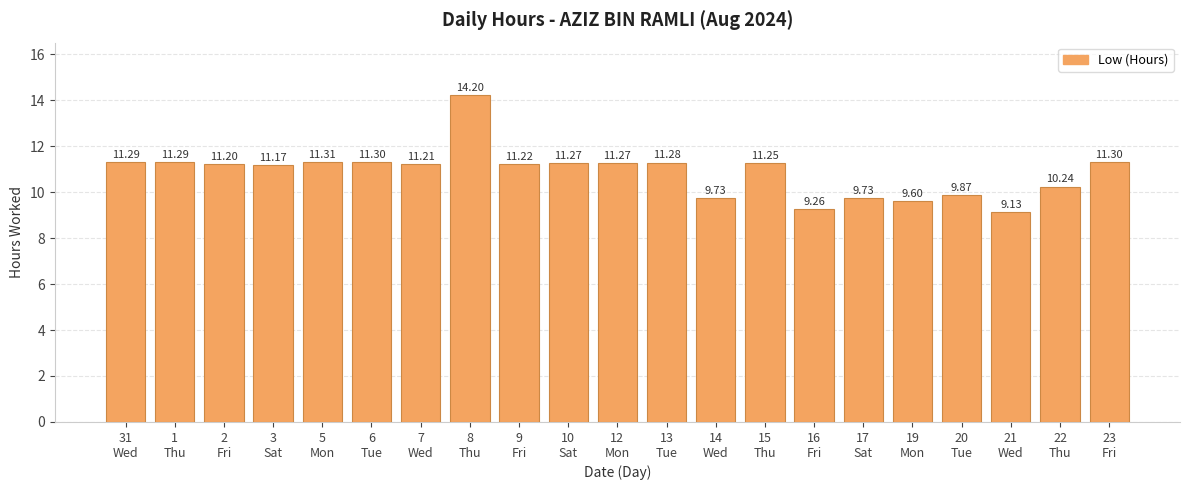

What is the average value?

10.9